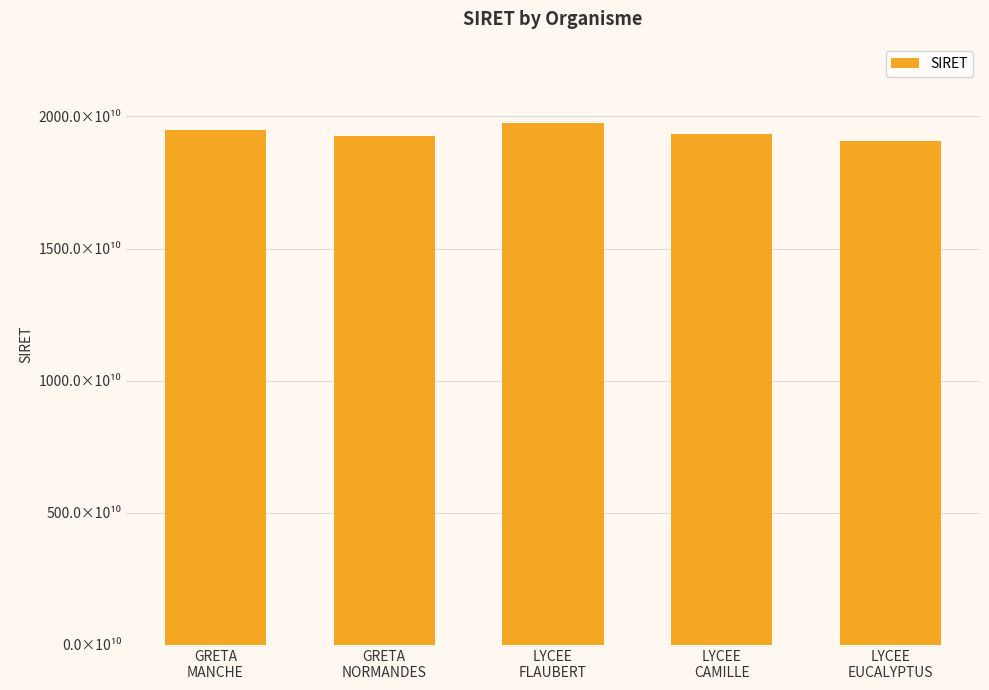

Between GRETA
MANCHE and GRETA
NORMANDES, which is larger?

GRETA
MANCHE